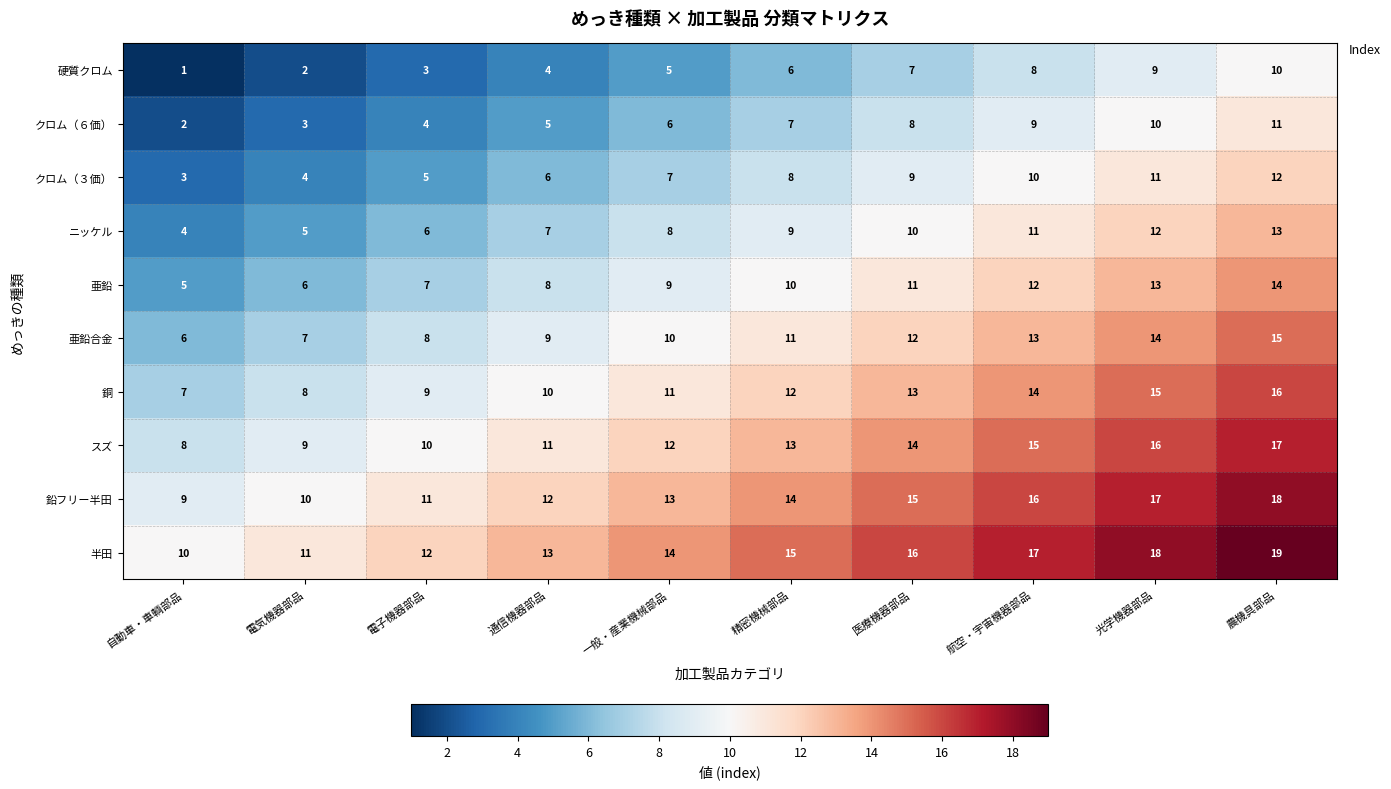

Count the number of data series in this chart.

10